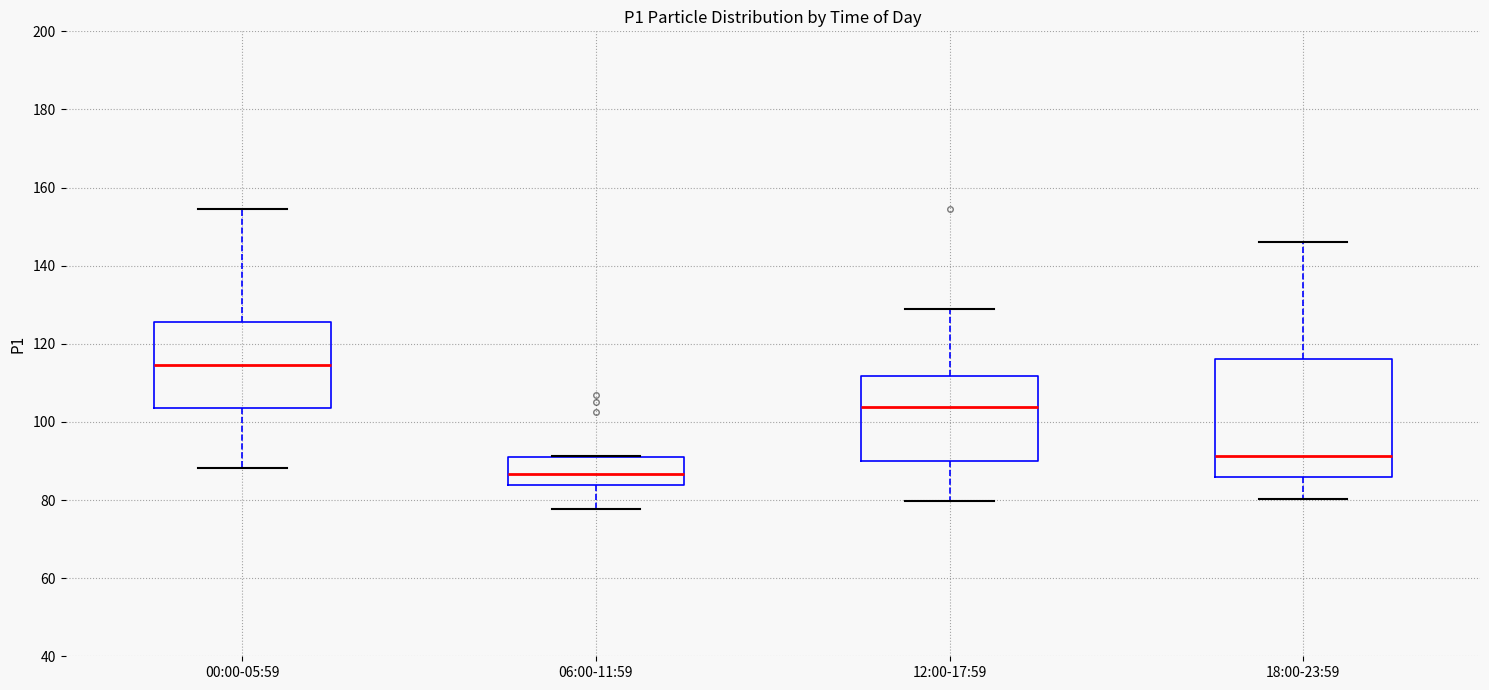

Which box's median line is the lowest?

06:00-11:59